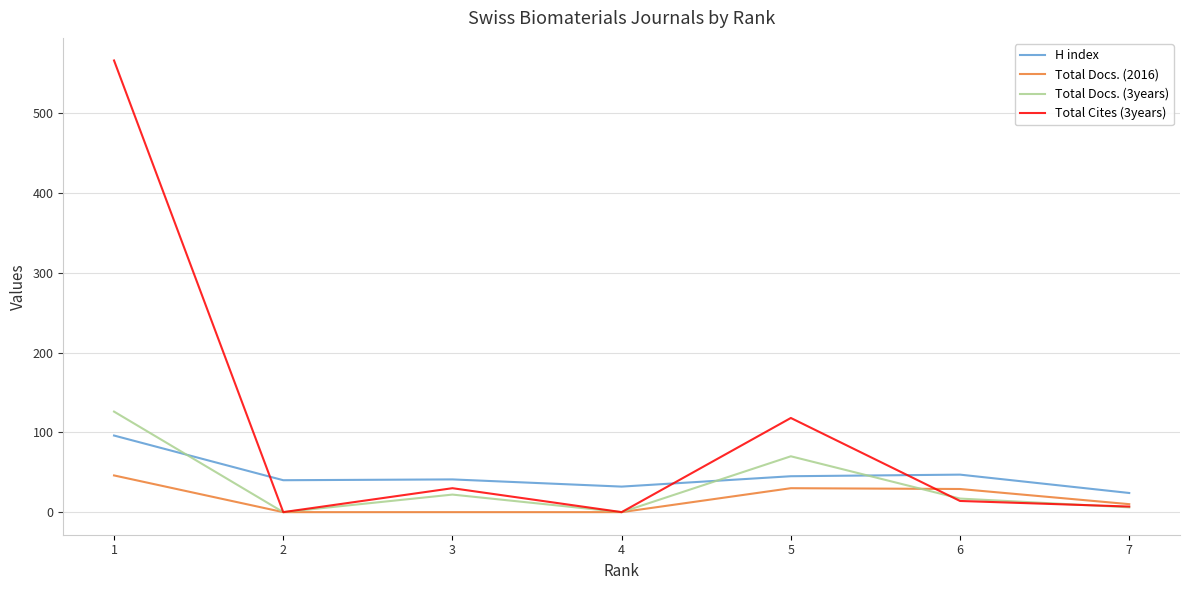

Rank the series by their maximum value, from highest to lowest.

Total Cites (3years), Total Docs. (3years), H index, Total Docs. (2016)